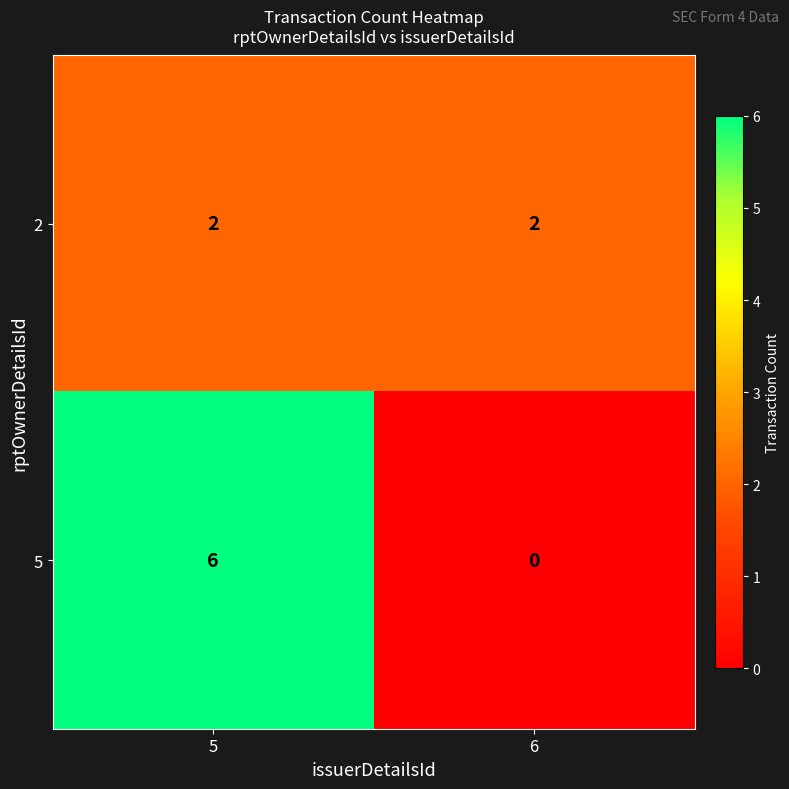

Reading left to right, transcribe all the data shown in this chart.

2: 5=2	6=2
5: 5=6	6=0